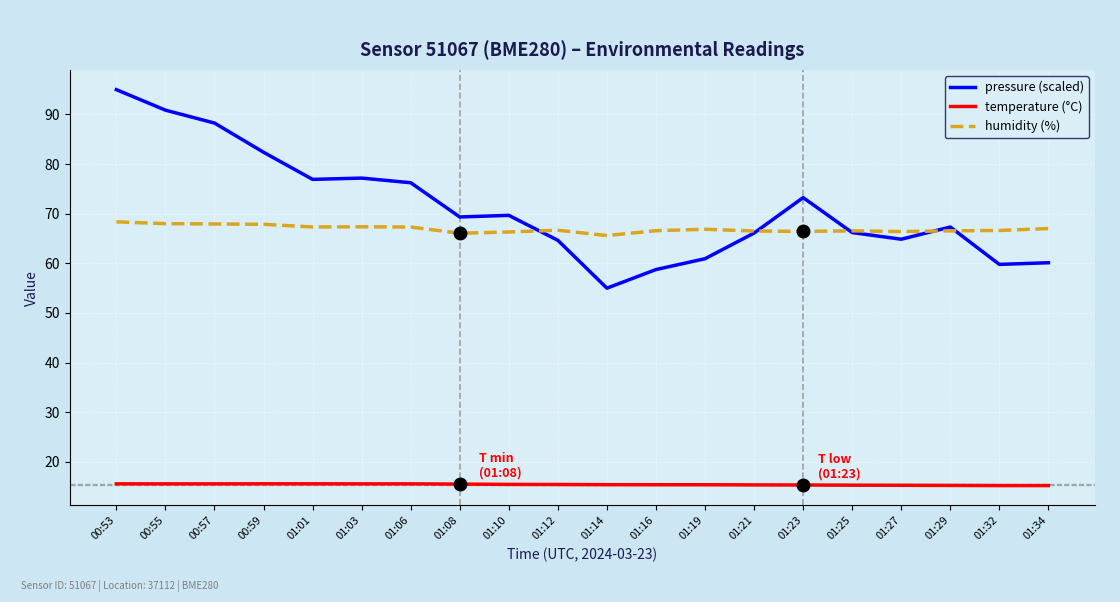

Is the value of humidity (%) at 01:16 greater than the value of temperature (°C) at 01:23?

Yes